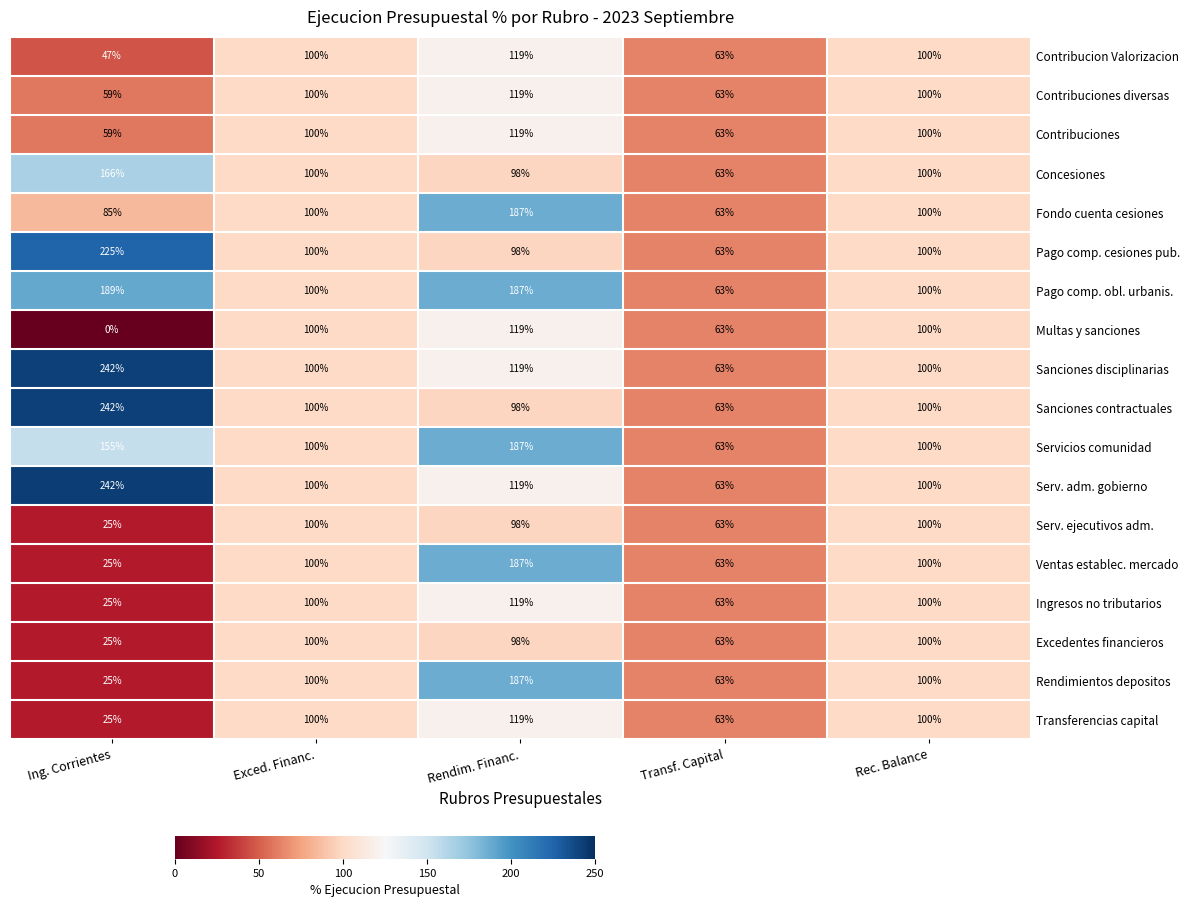

What is the difference between the second highest and minimum values in the Rendimientos depositos series?

75